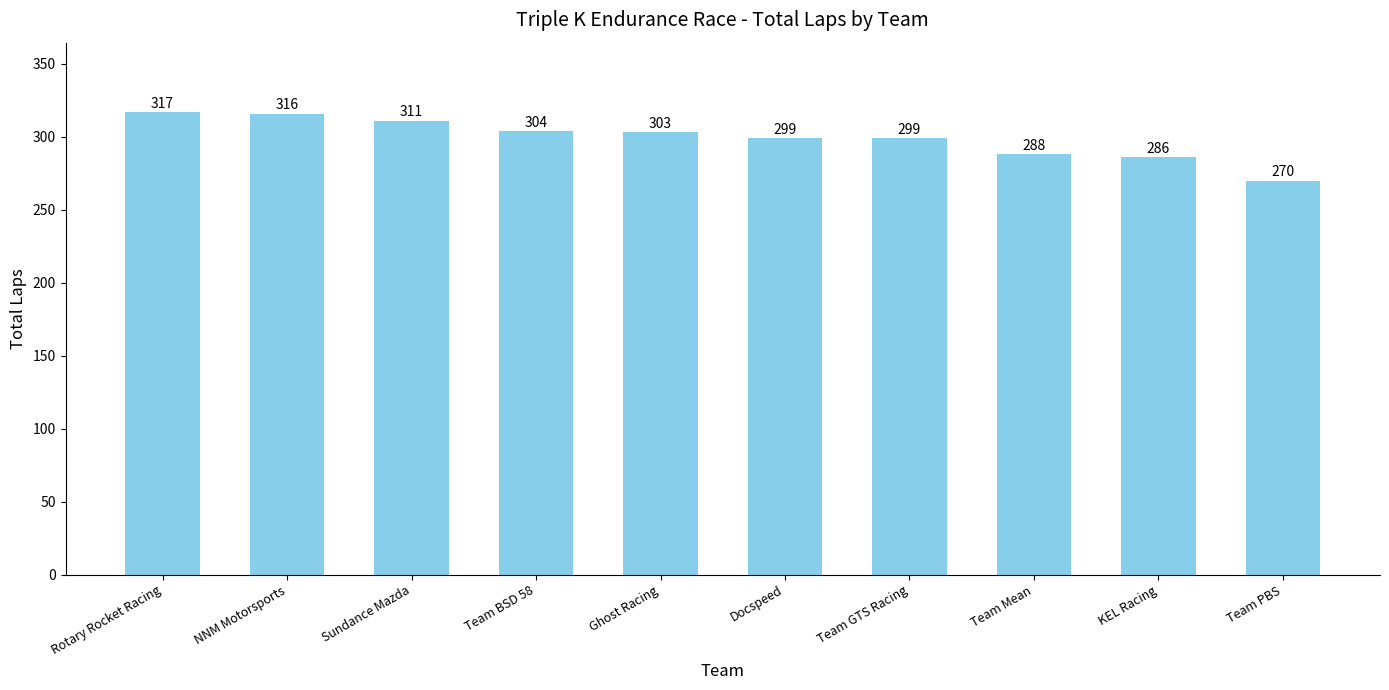

What is the label of the 10th bar from the right?

Rotary Rocket Racing